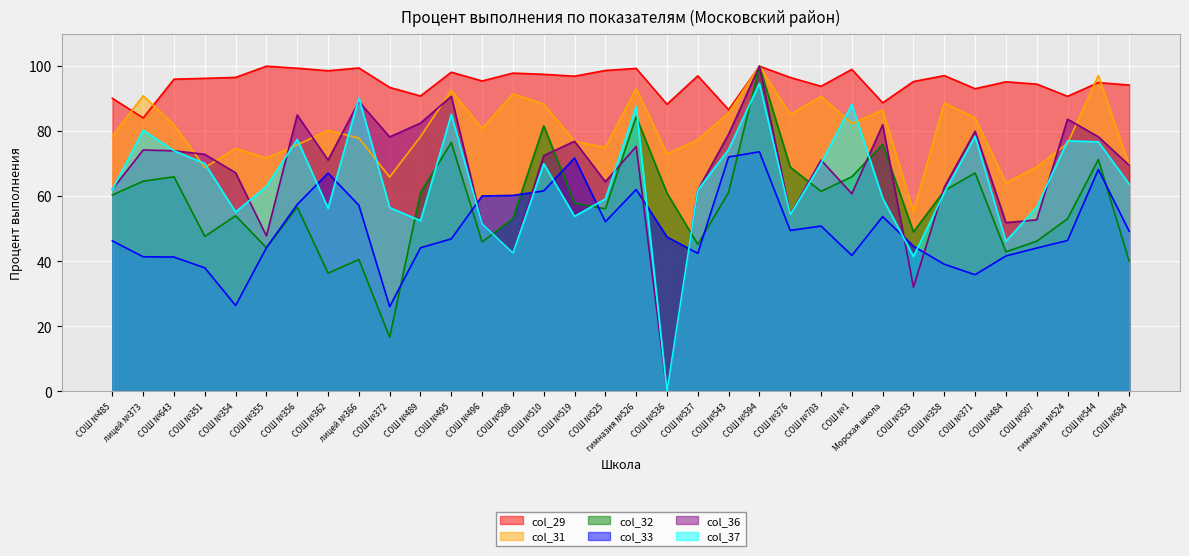

True or false: col_31 has a value of 21.3 at СОШ №508.

False